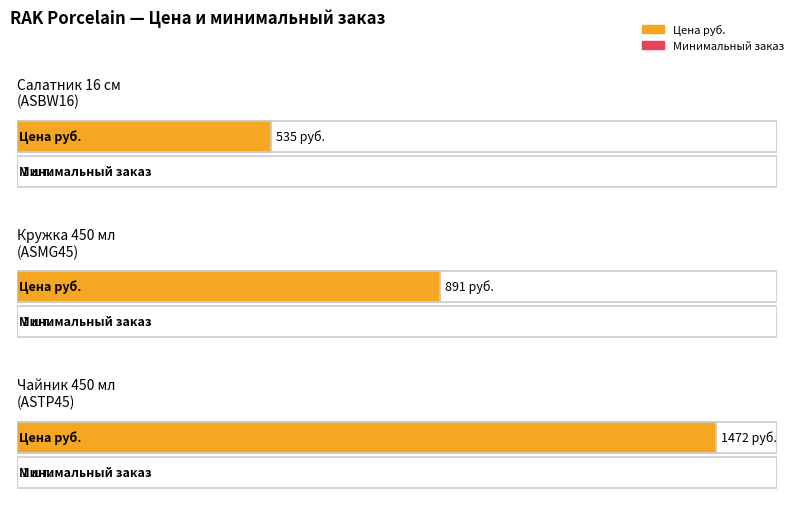

The Минимальный заказ series shows 1 at Кружка 450 мл
(ASMG45). True or false?

True